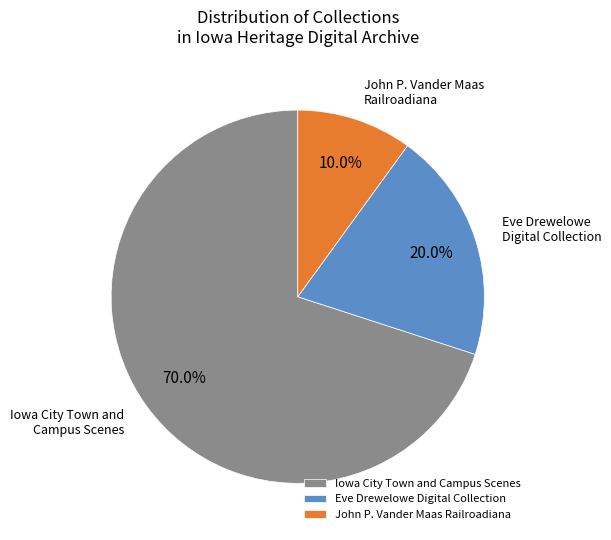

Which slice is the smallest?

John P. Vander Maas Railroadiana